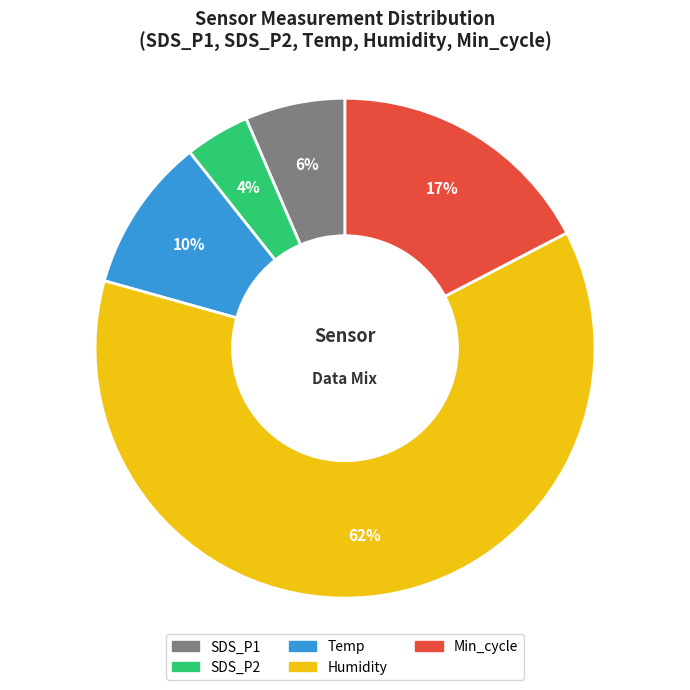

Does any single category account for the majority?

Yes